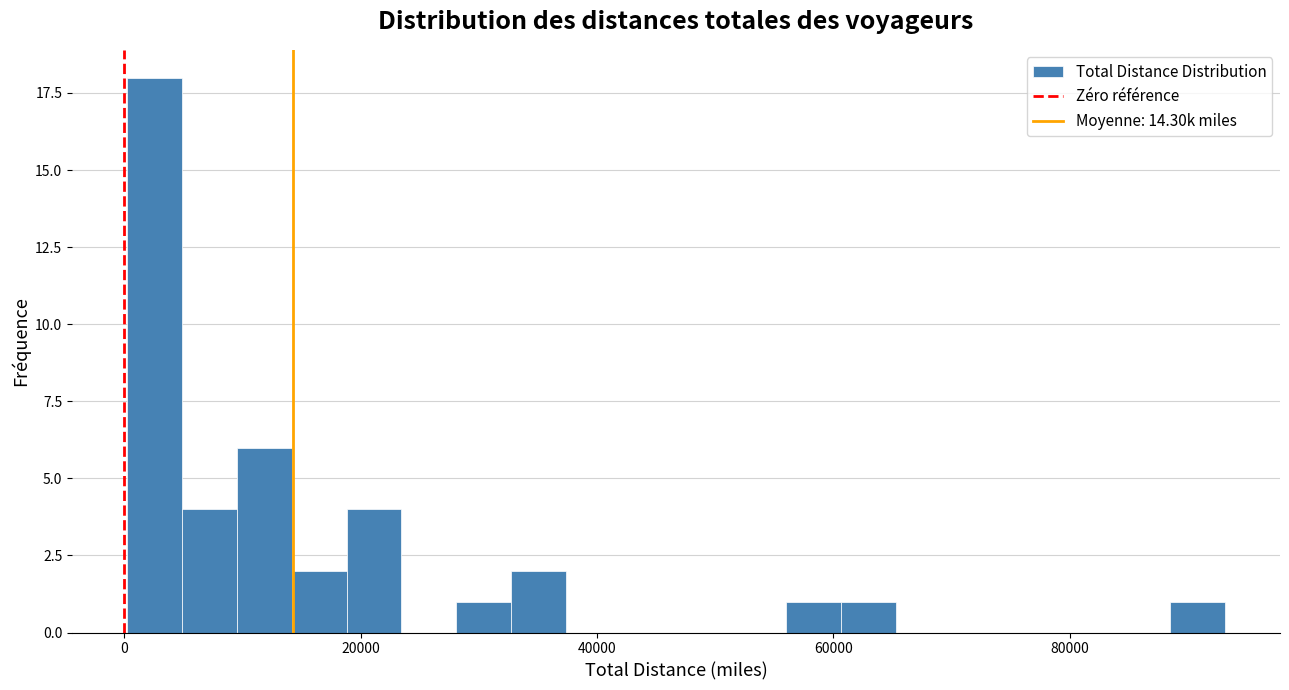

Around what value on the x-axis is the tallest bar? Give the approximate position of its centre, as read against the axis.

2000